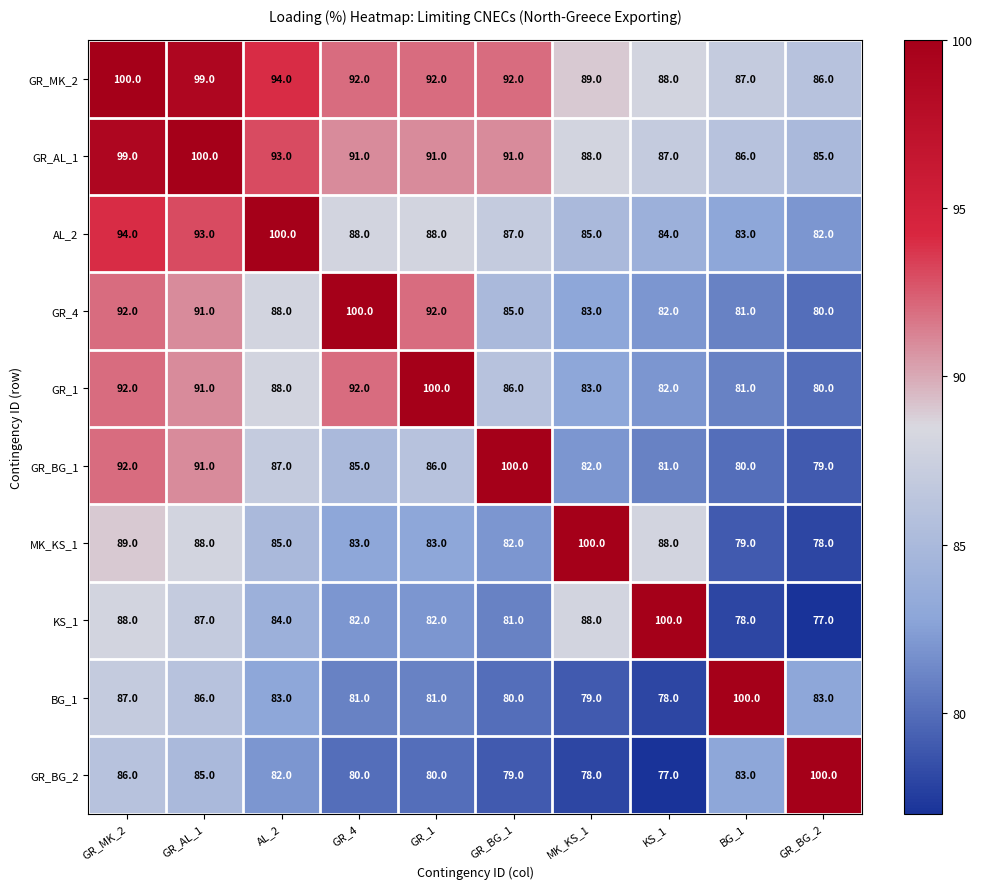

What is the maximum value shown in the chart?

100